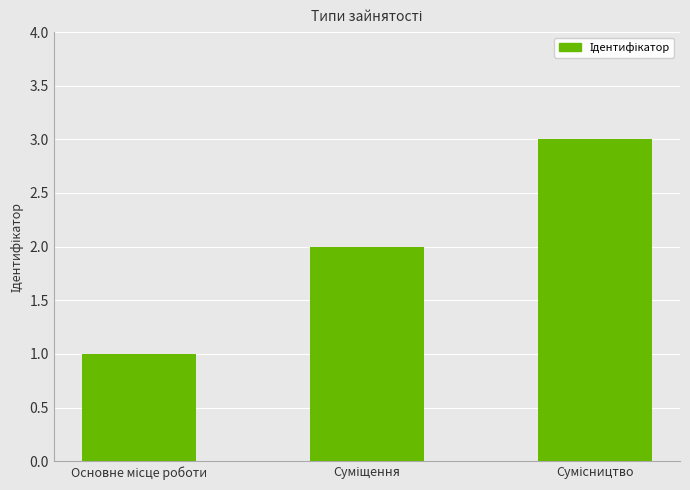

What is the maximum value shown in the chart?

3